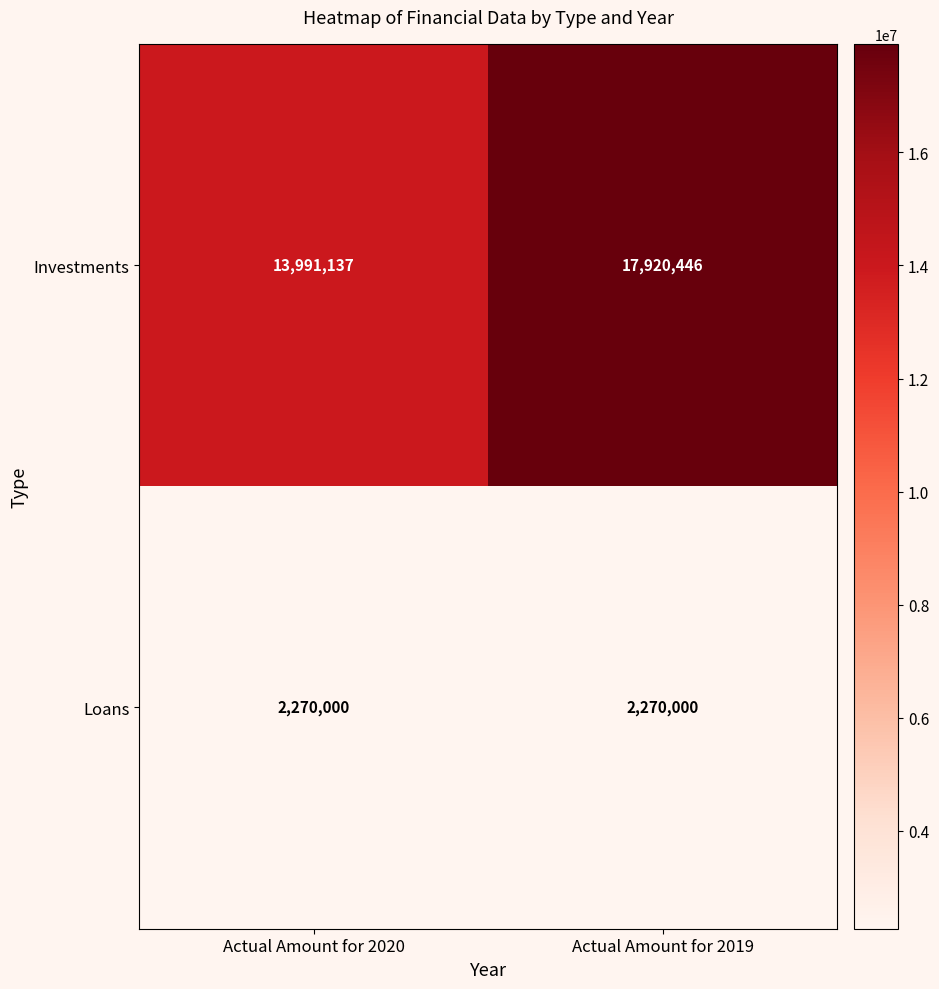

Which series changed the most between Actual Amount for 2020 and Actual Amount for 2019?

Investments